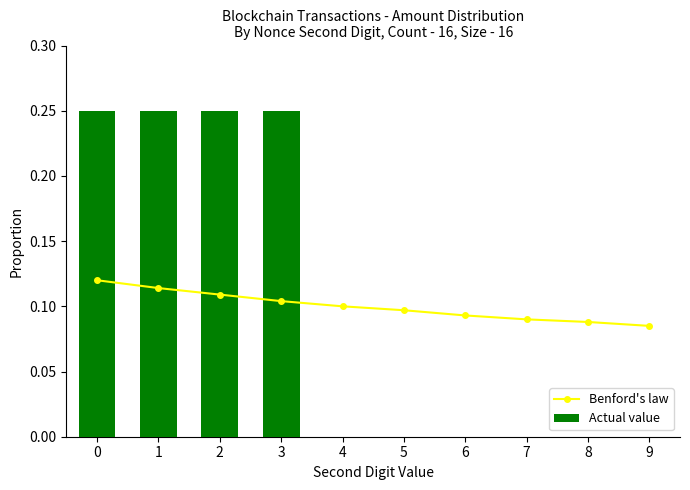

Reading right to left, what are all the values shown in this chart?

Benford's law: 0.1	0.1	0.1	0.1	0.1	0.1	0.1	0.1	0.1	0.1
Actual value: 0.0	0.0	0.0	0.0	0.0	0.0	0.2	0.2	0.2	0.2